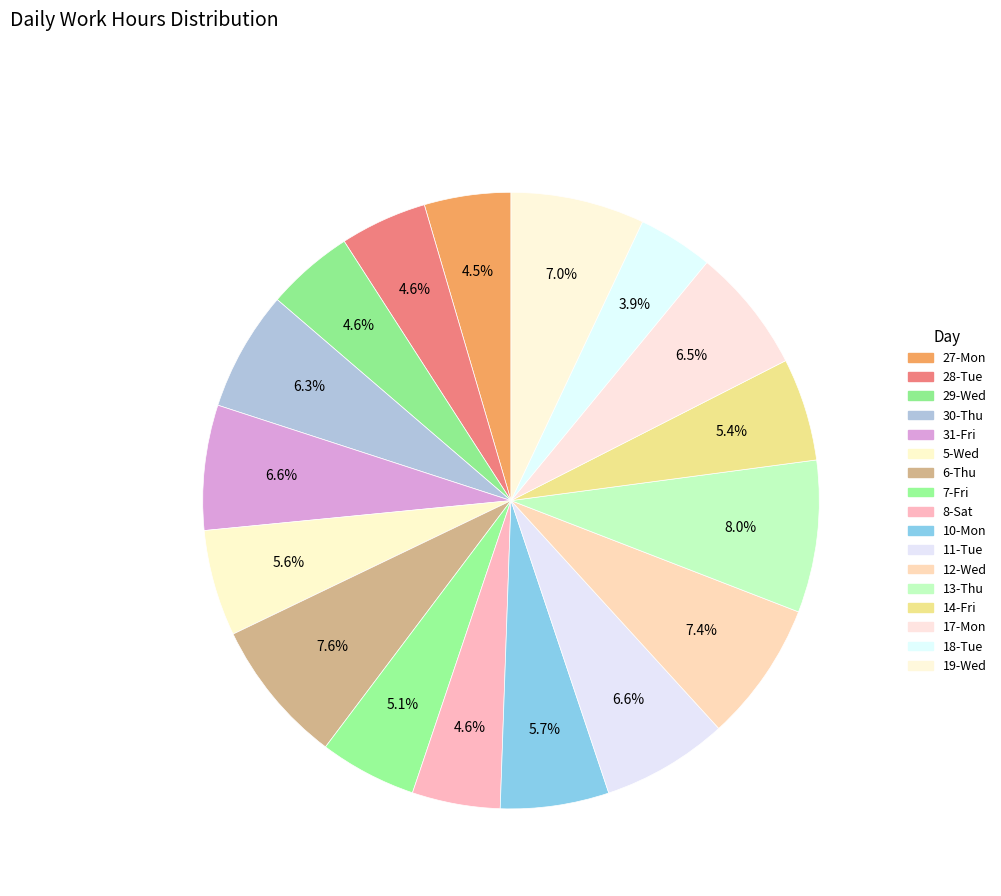

True or false: 28-Tue accounts for 1% of the total.

False